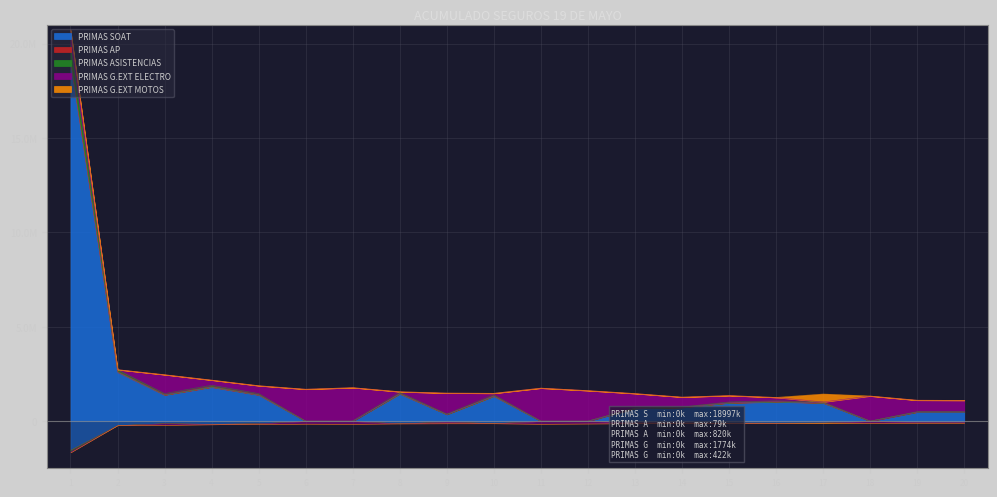

How many categories are shown in the chart?

20